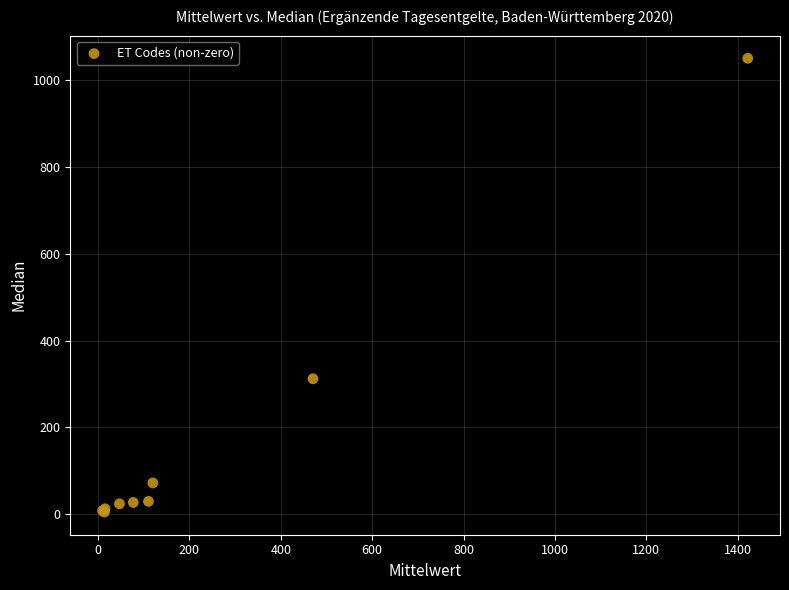

What Y value in the scatter plot is closest to 527?

312.0